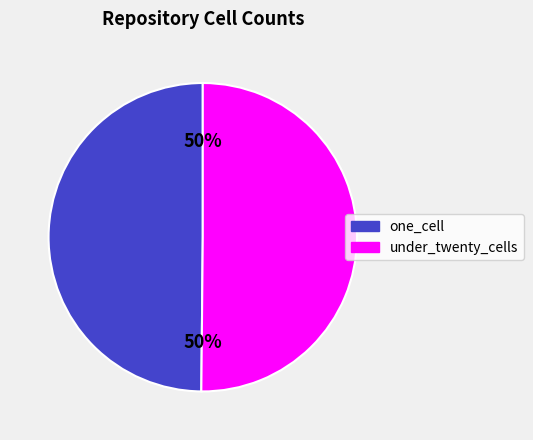

What percentage is the one_cell slice, to the nearest percent?

50%